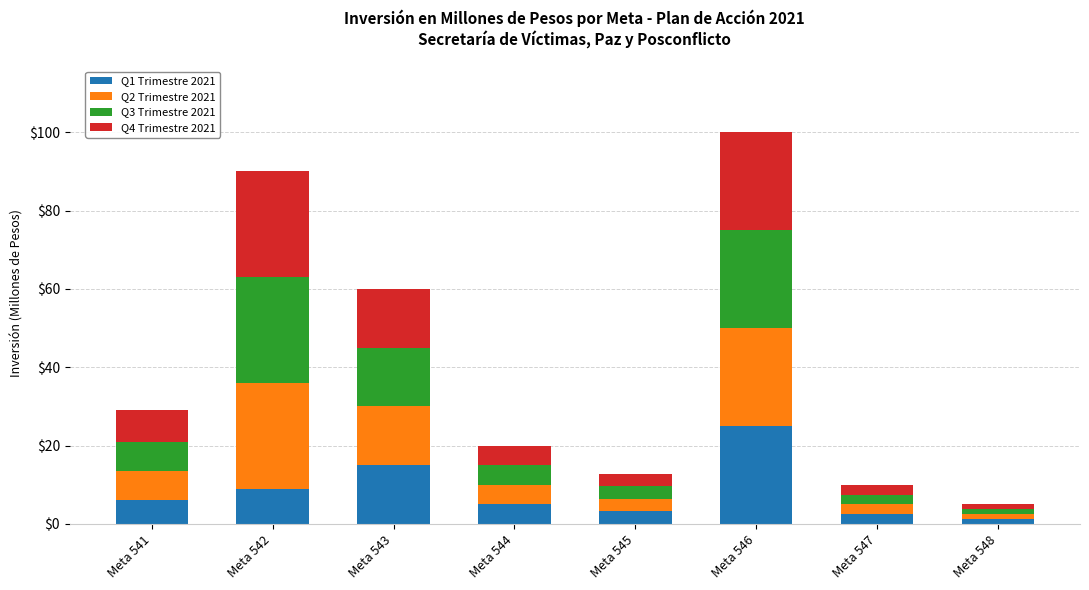

What is the total value across all series at Meta 543?

60.0